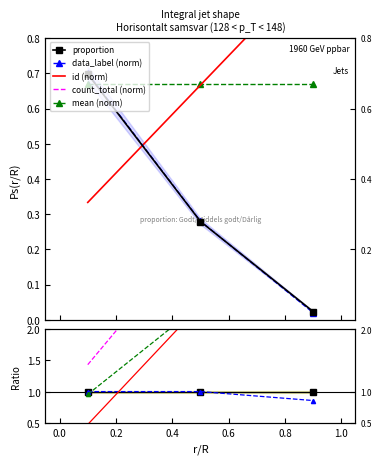

Between Godt and Middels godt, which is larger?

Godt